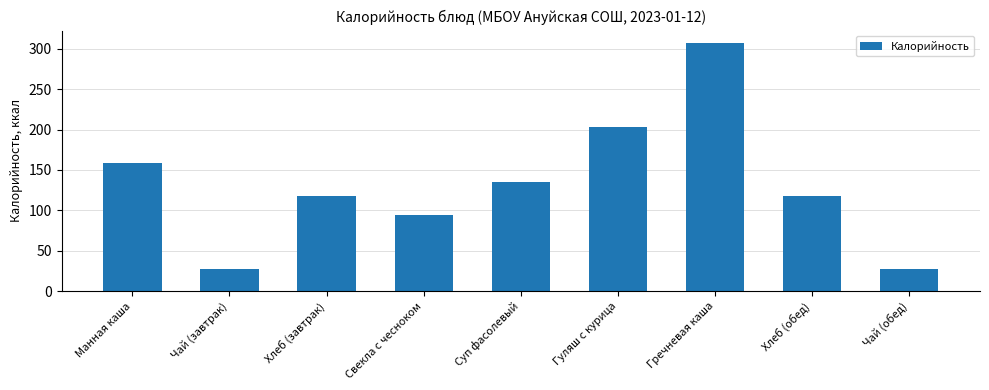

True or false: the data shows 118.0 at Хлеб (обед).

True